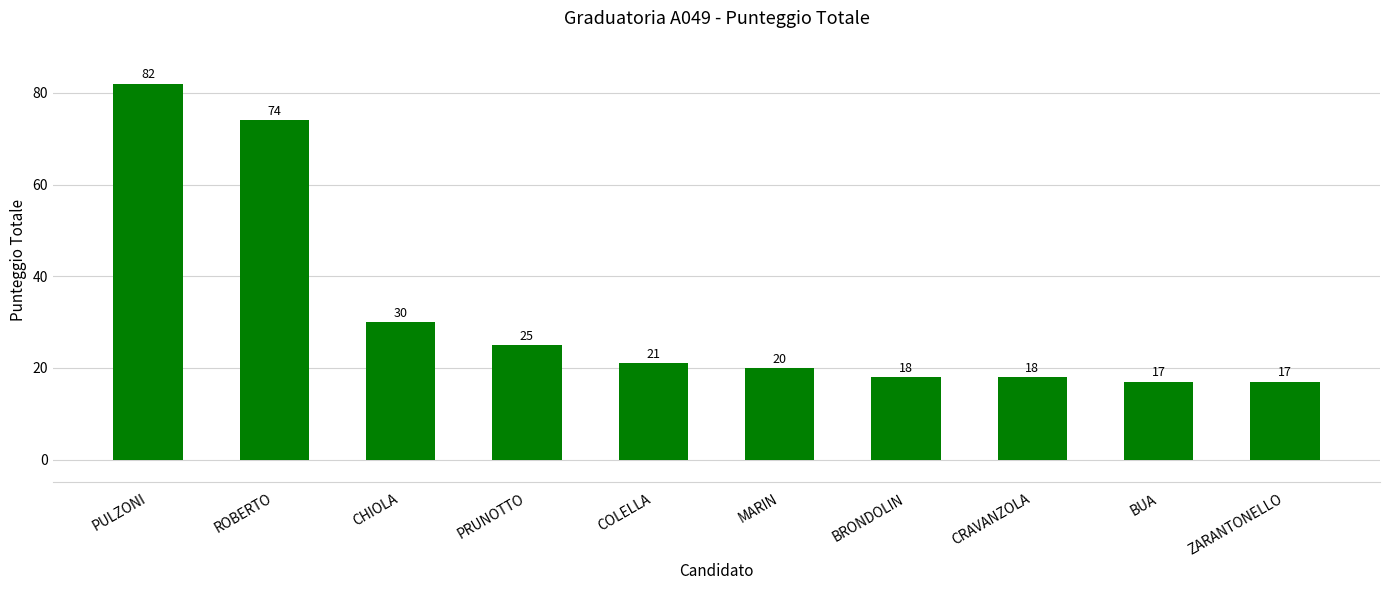

How many series are shown in this chart?

1